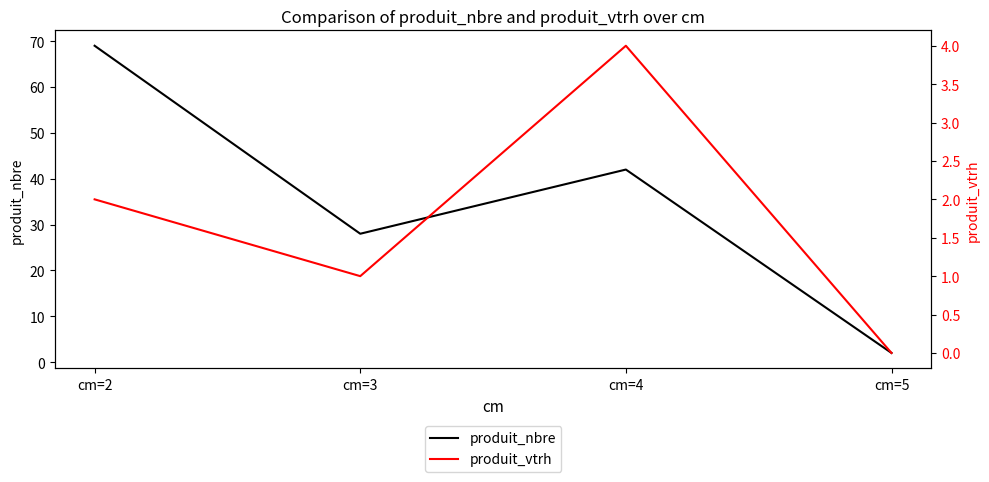

Which series has the largest total across all categories?

produit_nbre